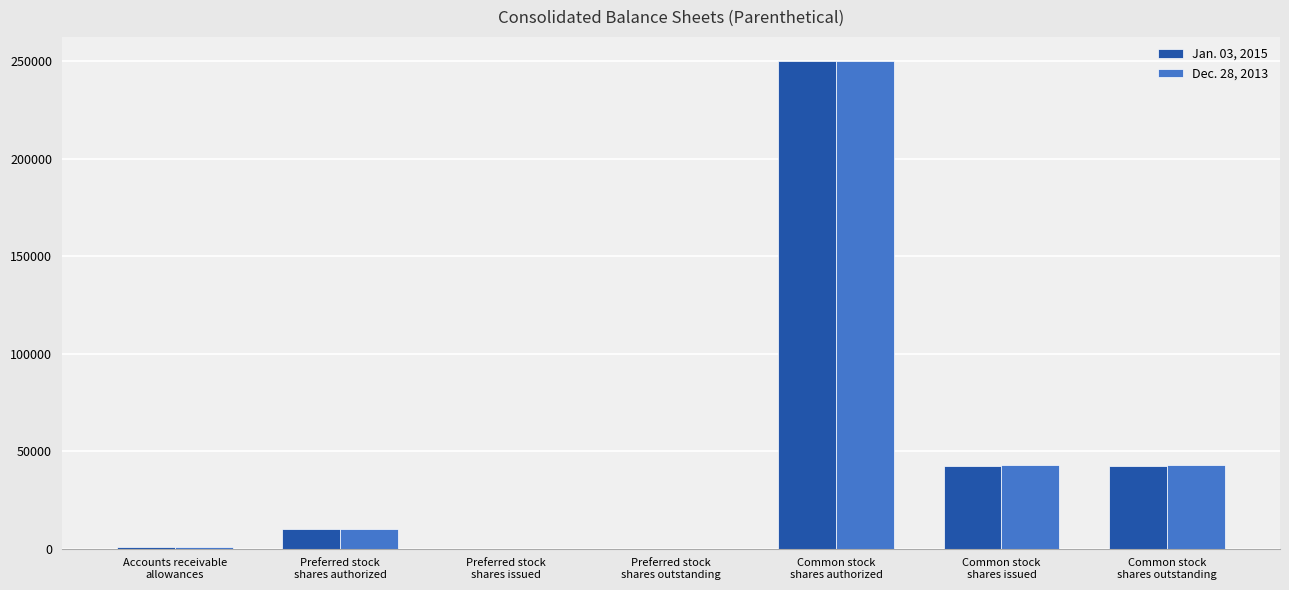

What is the greatest value displayed?

250000